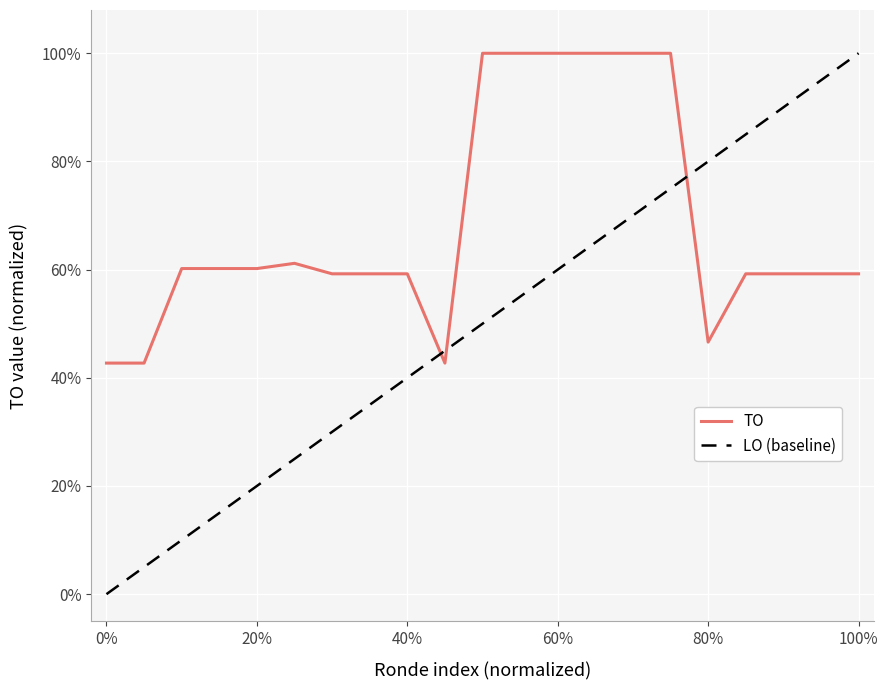

What is the average value?

0.7